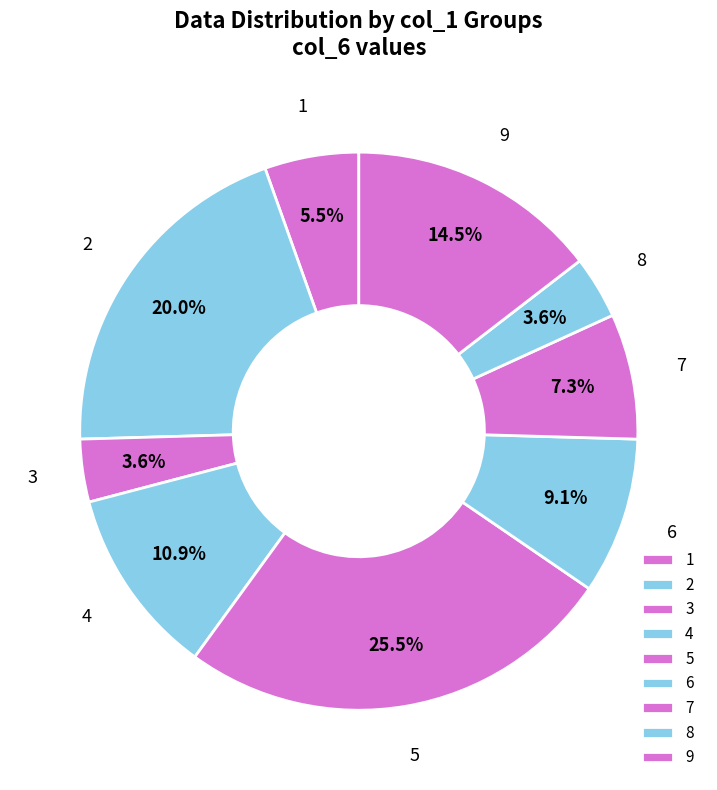

Is there any slice that represents more than half of the pie?

No